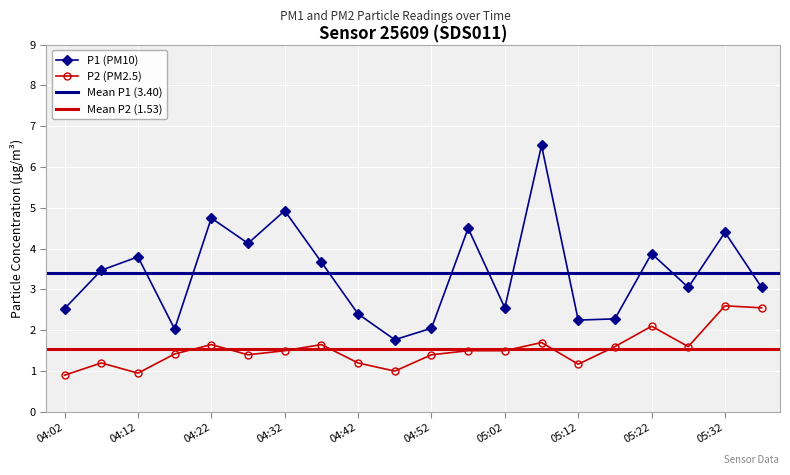

The P1 (PM10) series shows 4.9 at 04:32. True or false?

True